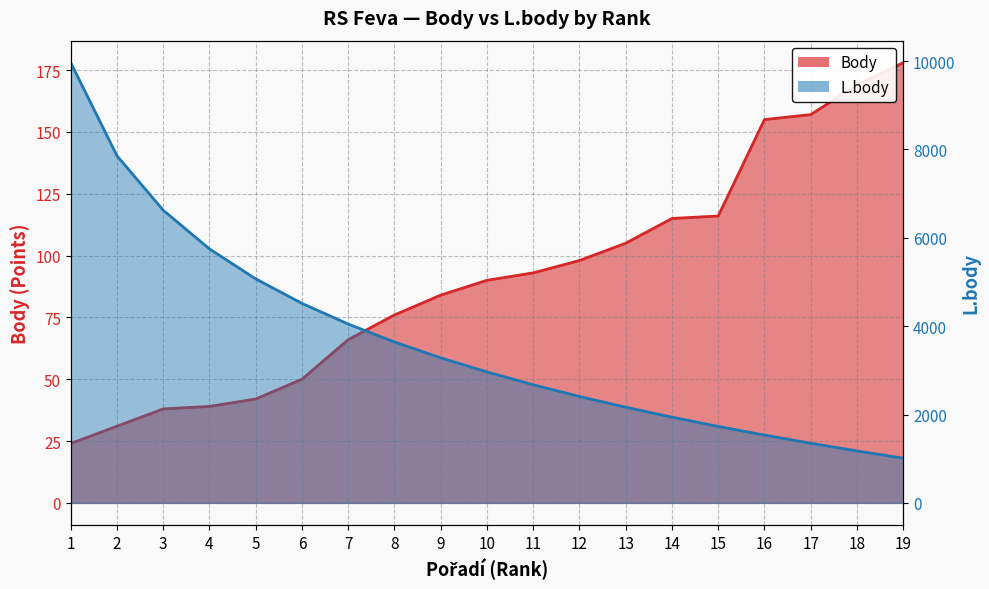

Which category has the lowest value across all series?

1